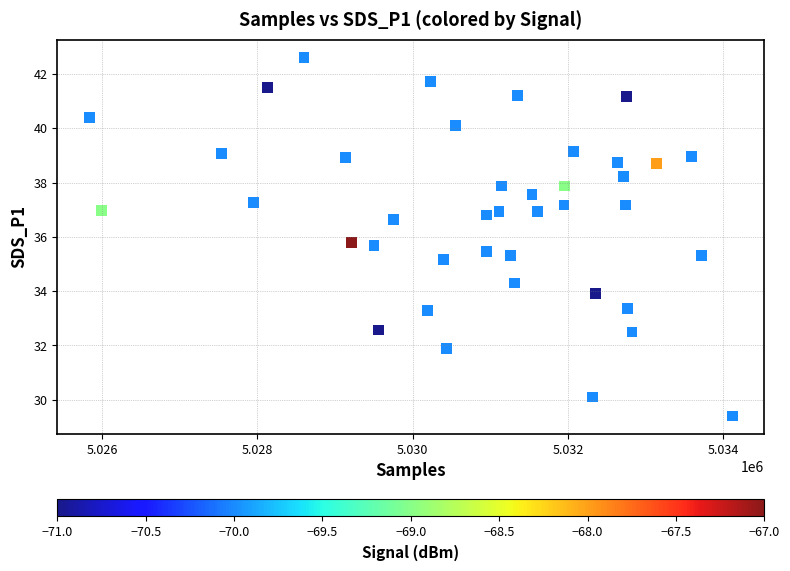

What is the range of X values (max minus min)?

8281.0